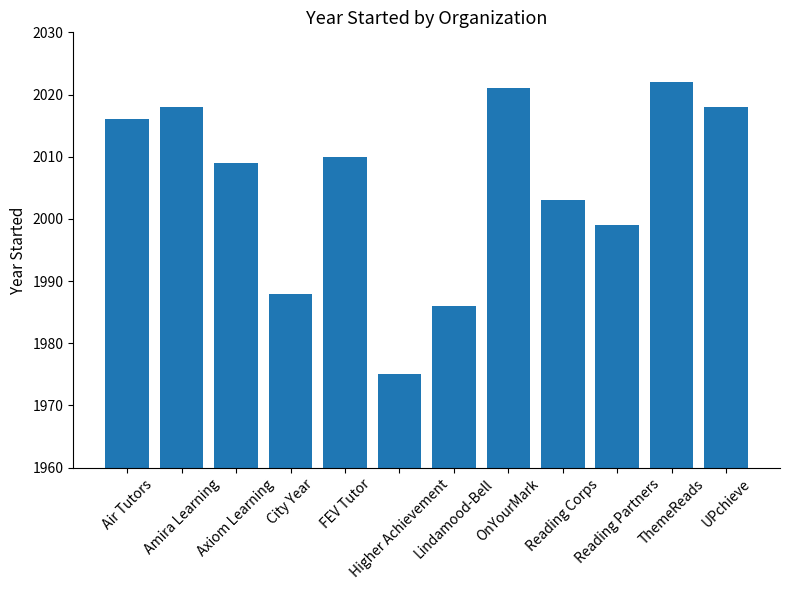

Does the chart contain stacked bars?

No